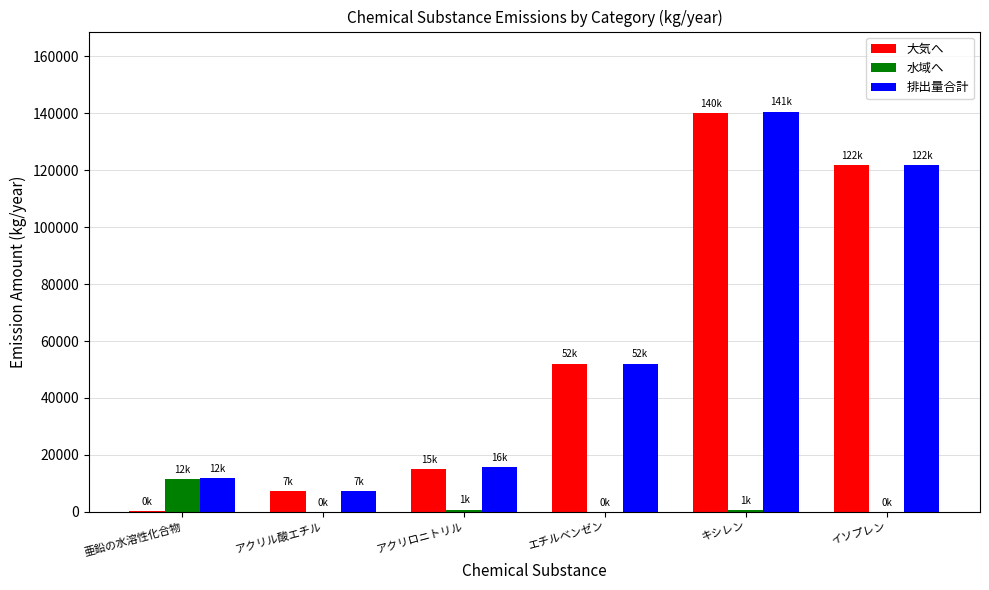

Is the value of 大気へ at イソプレン greater than the value of 排出量合計 at エチルベンゼン?

Yes